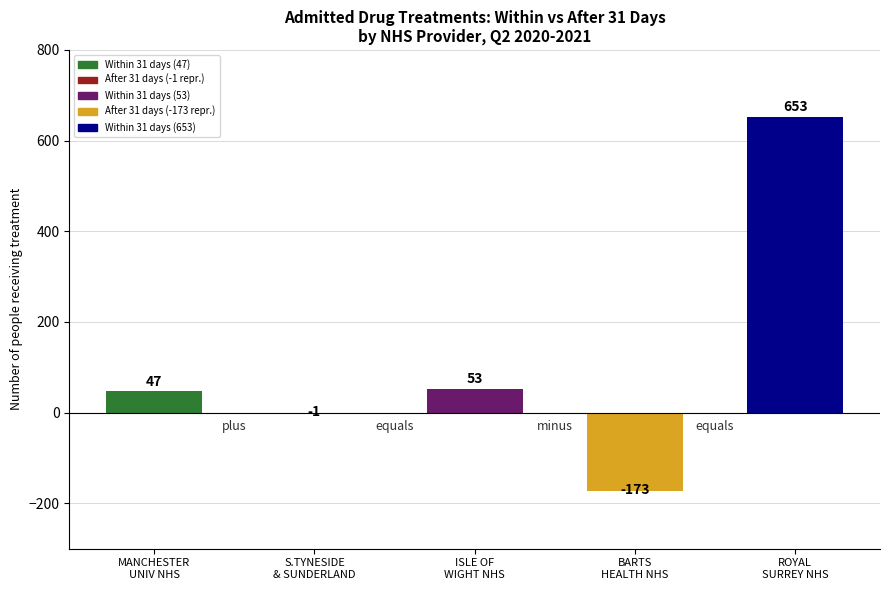

What is the change in value from S.TYNESIDE
& SUNDERLAND to BARTS
HEALTH NHS?

-172